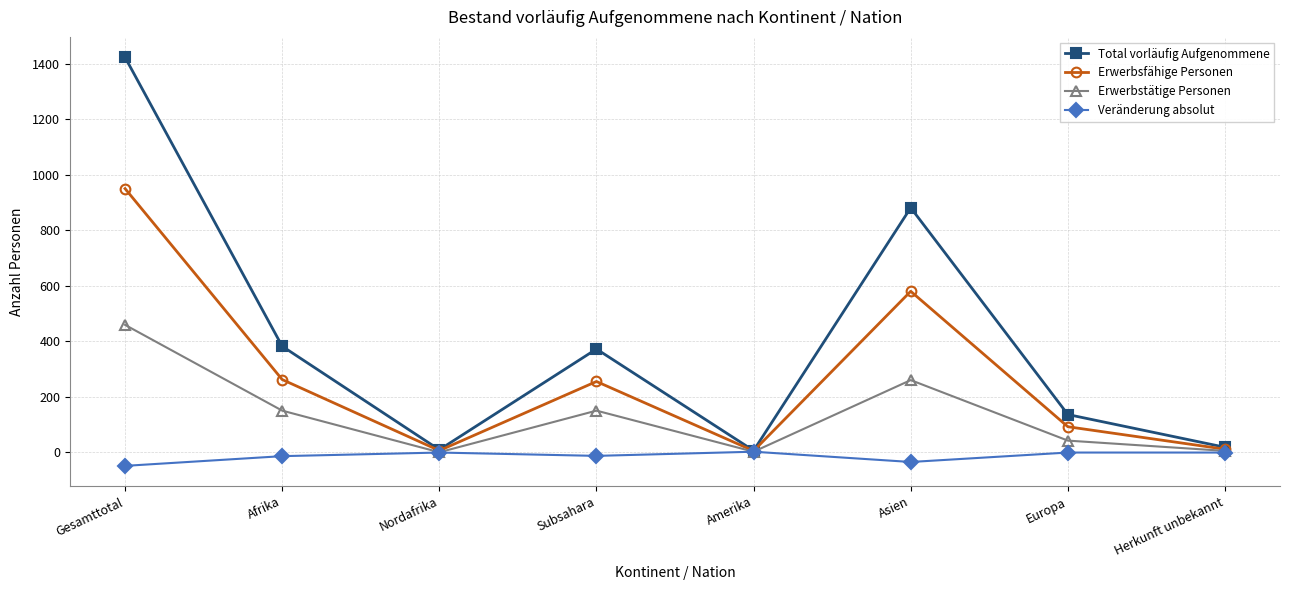

How many categories are shown in the chart?

8